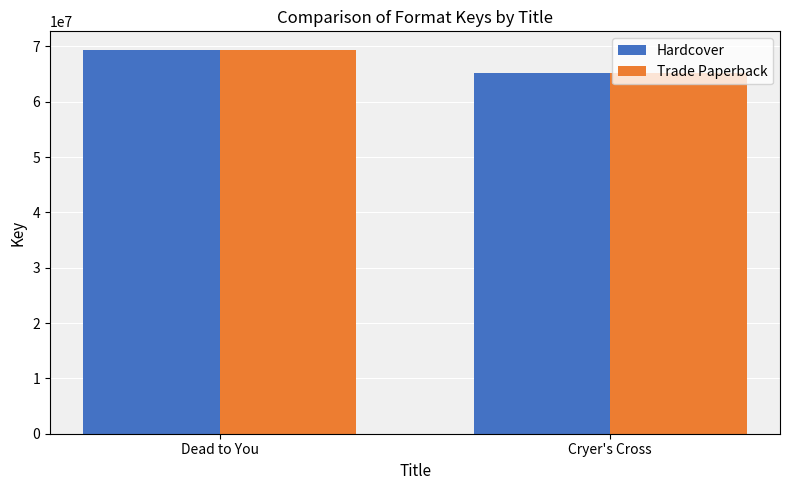

What are all the series names shown in the legend?

Hardcover, Trade Paperback